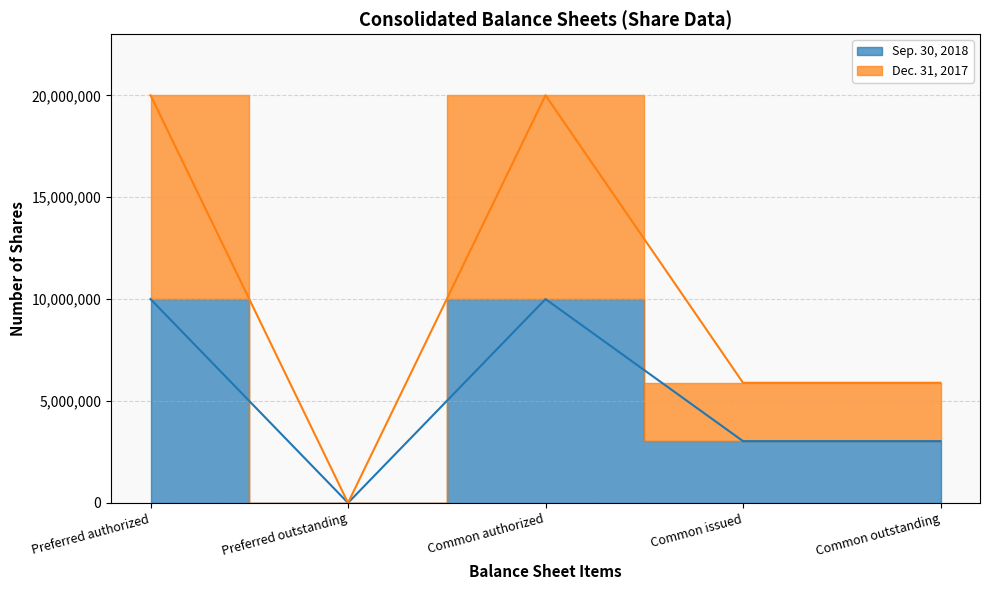

True or false: Dec. 31, 2017 and Sep. 30, 2018 cross at least once.

False